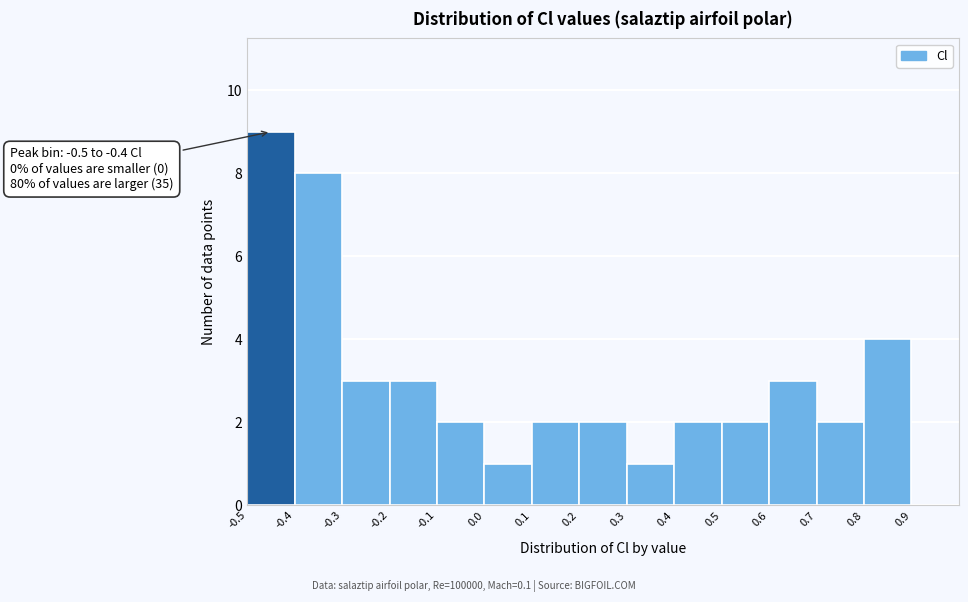

Which range on the x-axis has the tallest bar?

-0.5 to -0.4